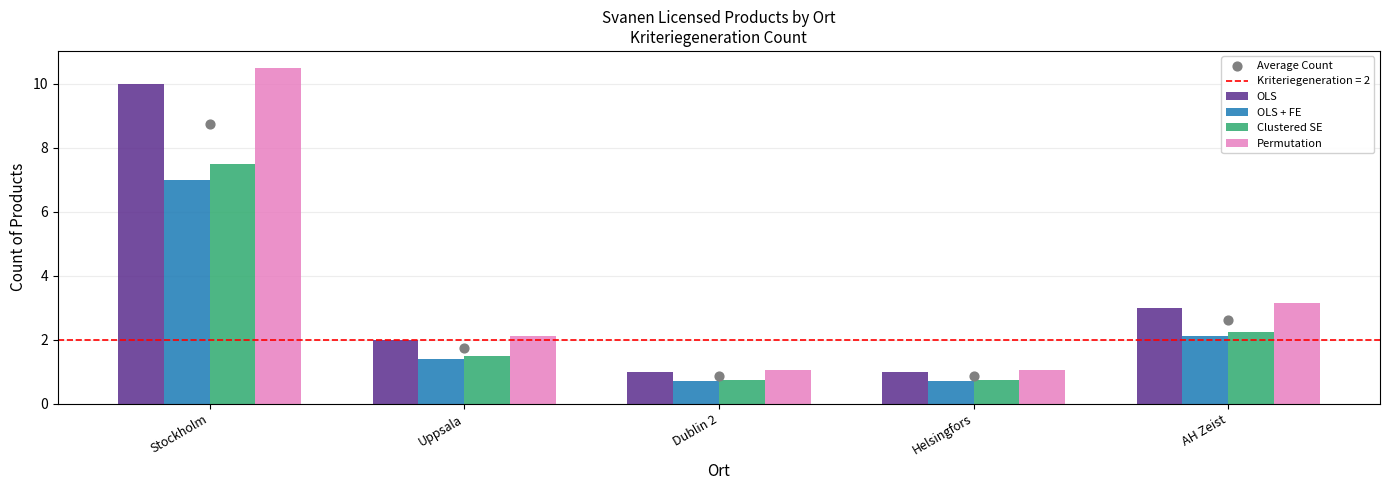

What is the total value across all series at Helsingfors?

4.4